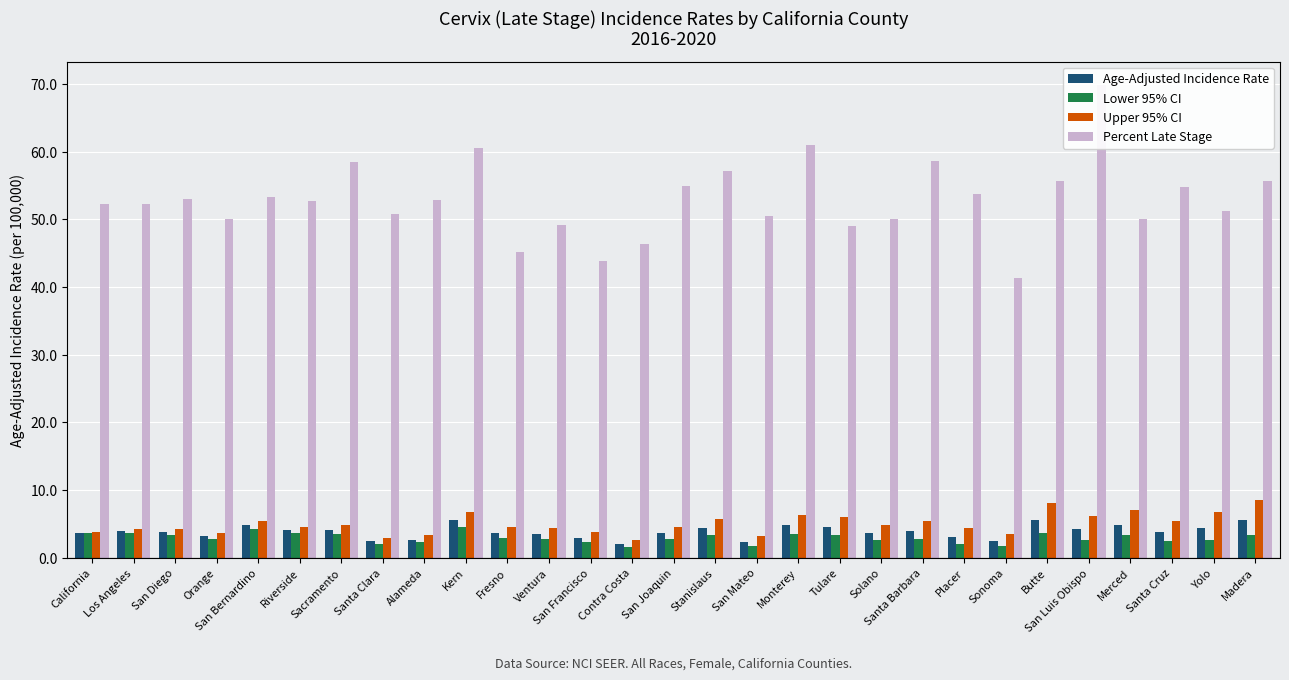

What is the average value of the Age-Adjusted Incidence Rate series?

3.9